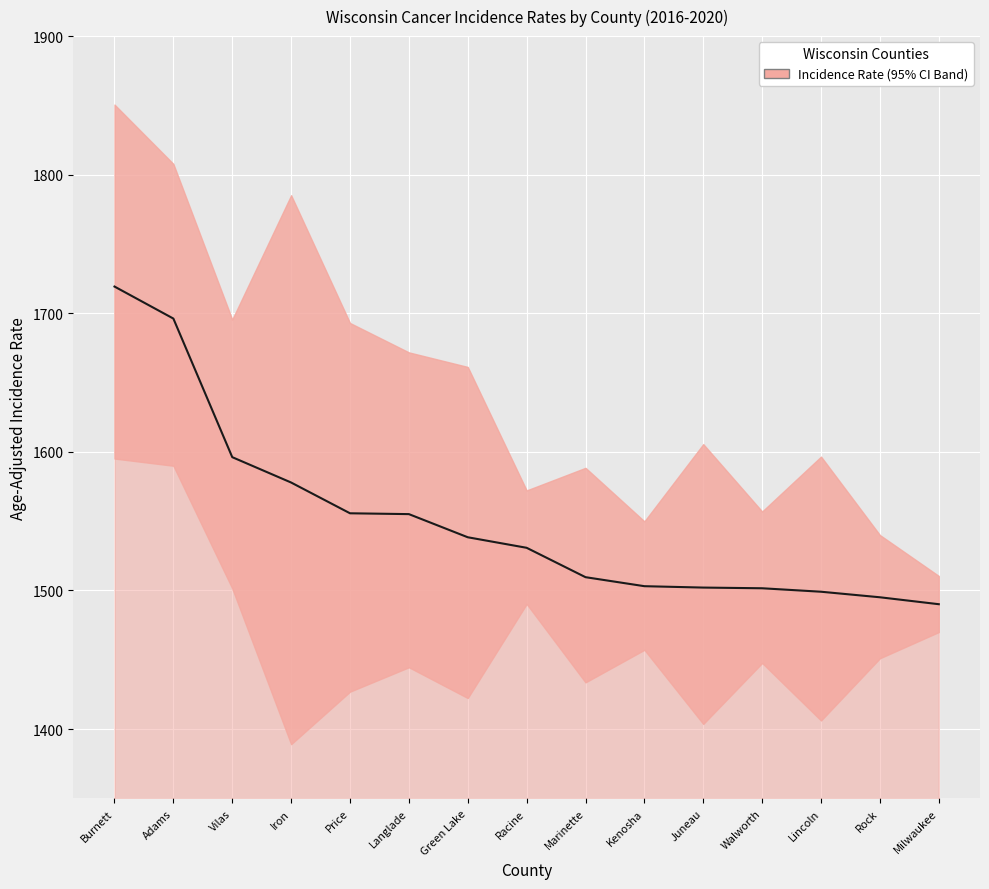

Reading left to right, extract all data points from this chart.

Burnett=1719.3	Adams=1696.2	Vilas=1596.2	Iron=1577.9	Price=1555.7	Langlade=1555.1	Green Lake=1538.4	Racine=1530.8	Marinette=1509.6	Kenosha=1503.1	Juneau=1502.1	Walworth=1501.6	Lincoln=1499.1	Rock=1495.1	Milwaukee=1490.1